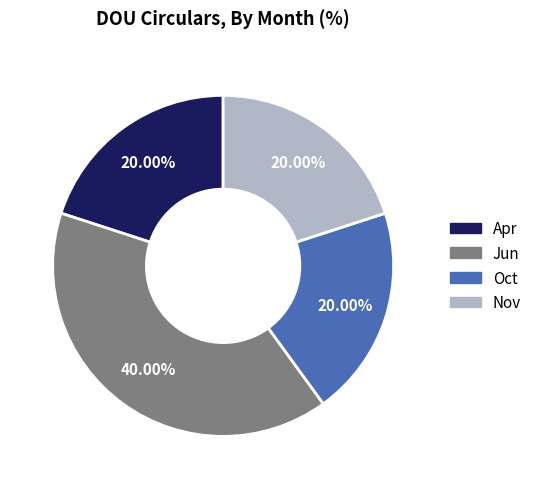

To the nearest percent, what portion does Oct represent?

20%